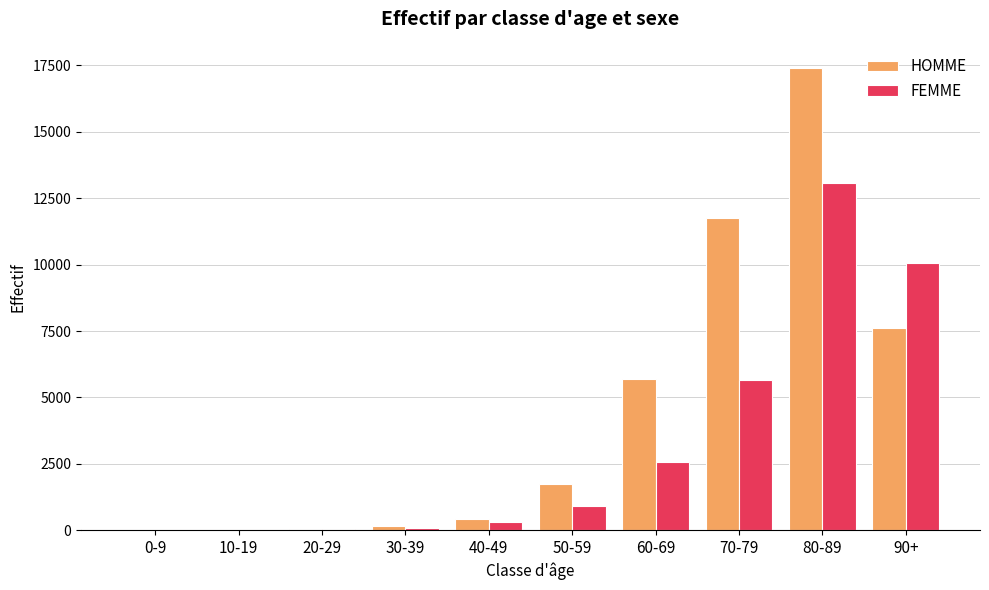

Between 50-59 and 80-89, which series saw the biggest shift?

HOMME